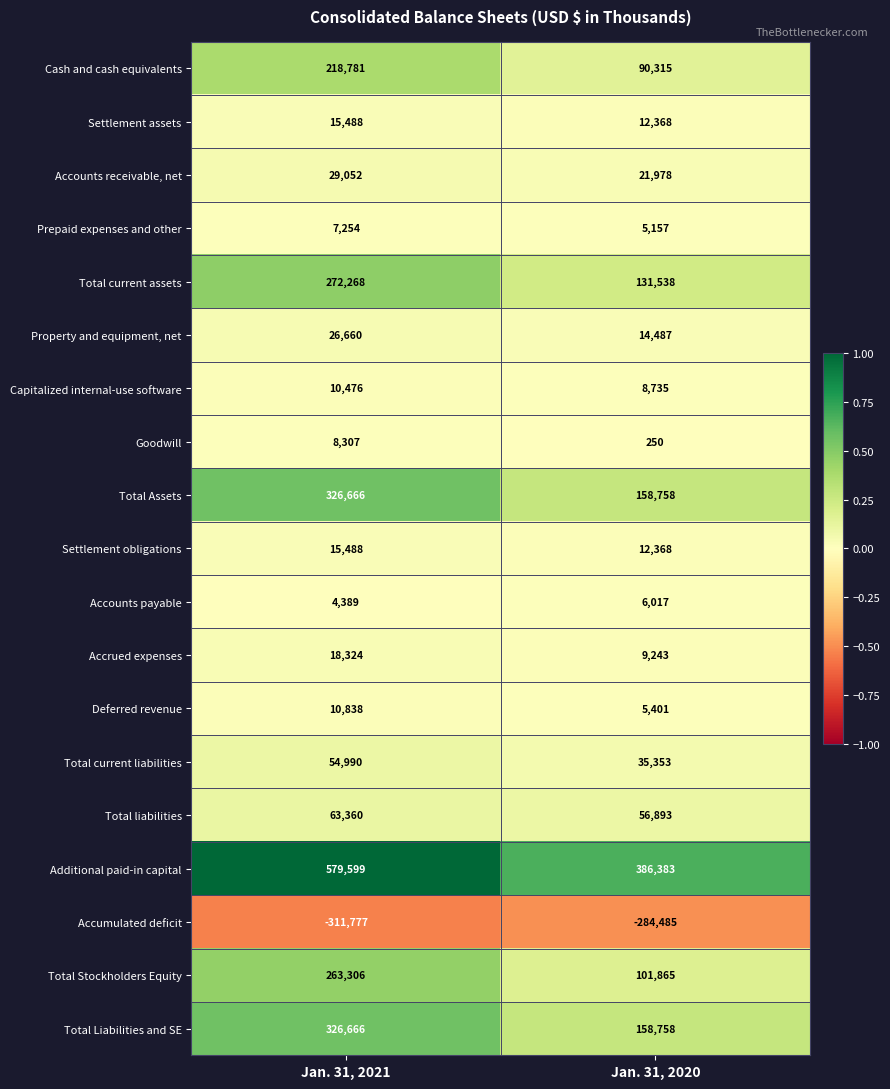

At how many categories does at least one series exceed 0?

2